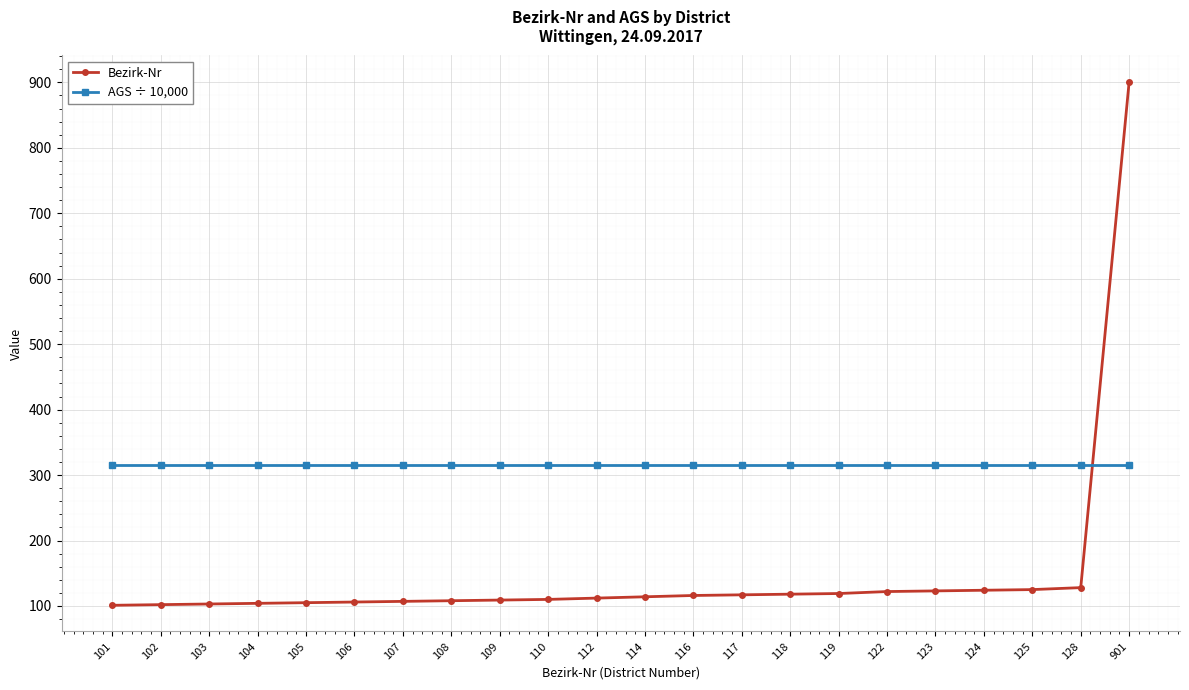

Count the number of data series in this chart.

2